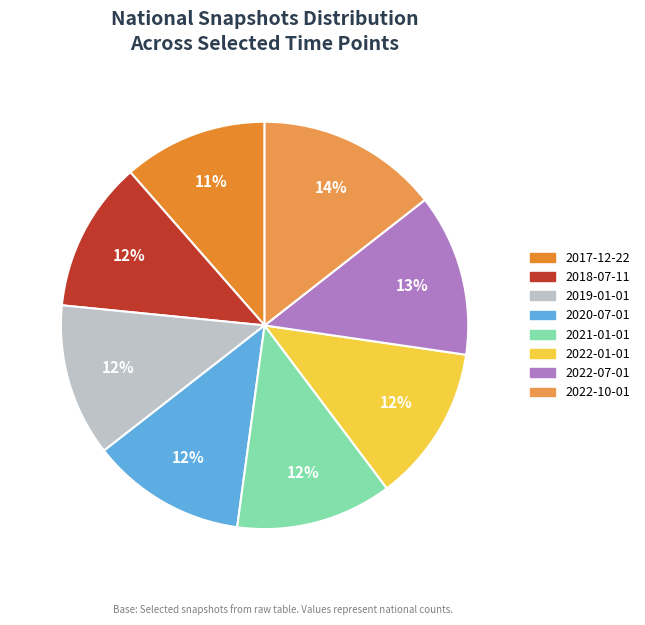

Which category has the biggest portion of the pie?

2022-10-01